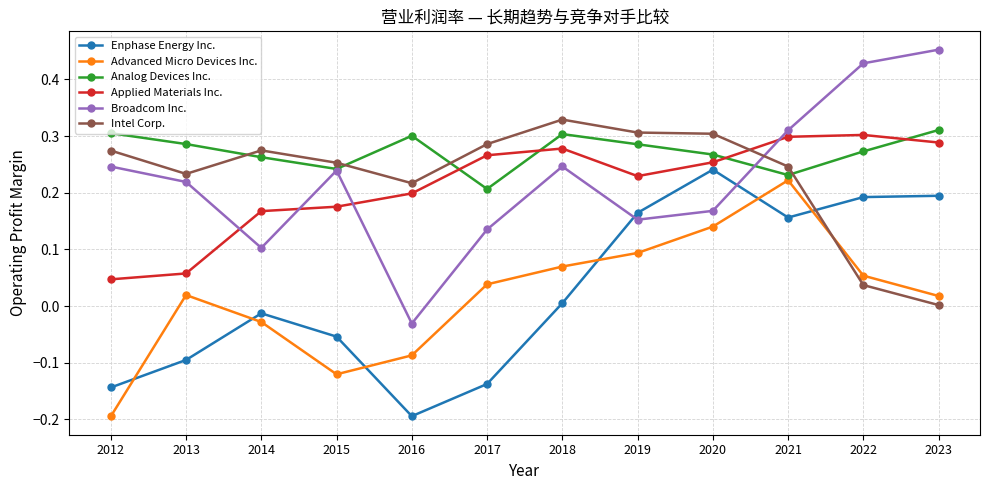

Does the chart display data point markers on the line(s)?

Yes